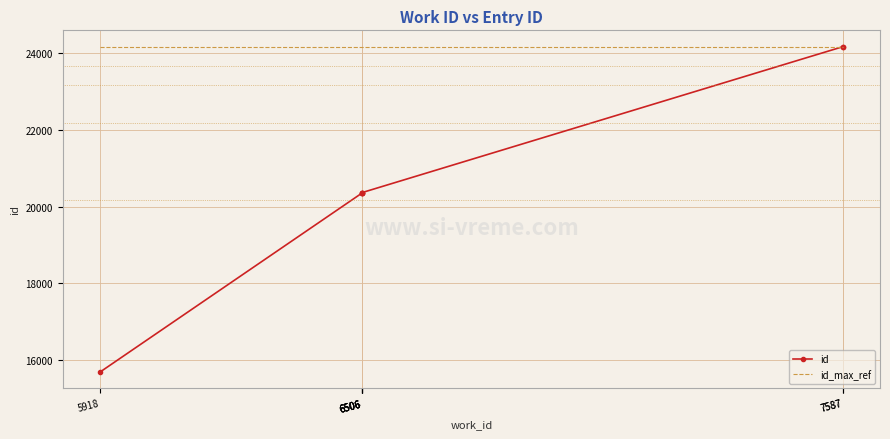

How many lines are shown in the chart?

2